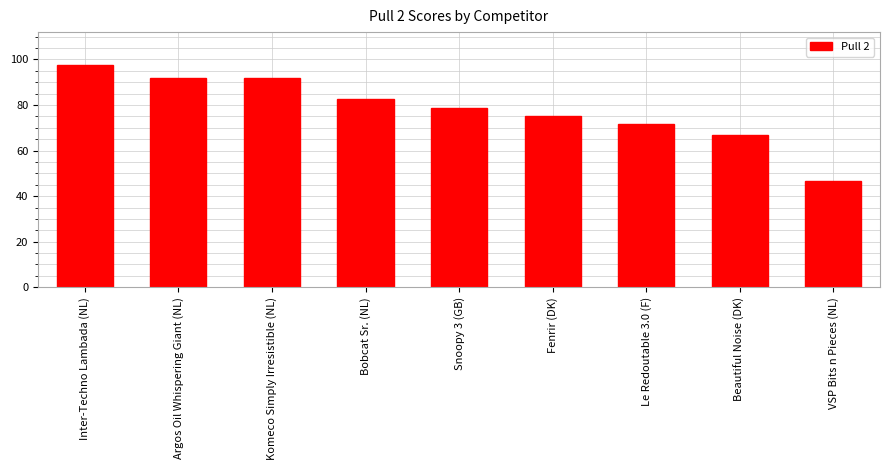

What is the difference between the second highest and minimum values?

45.4